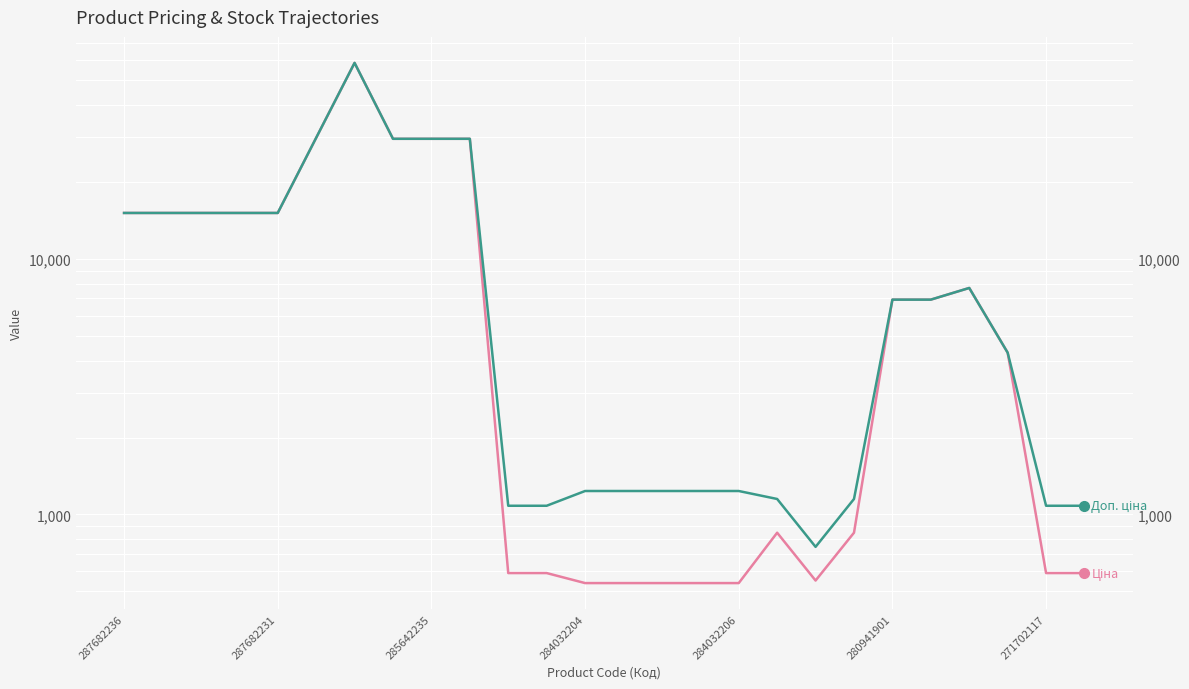

The Ціна series shows 1012.9 at 11. True or false?

False